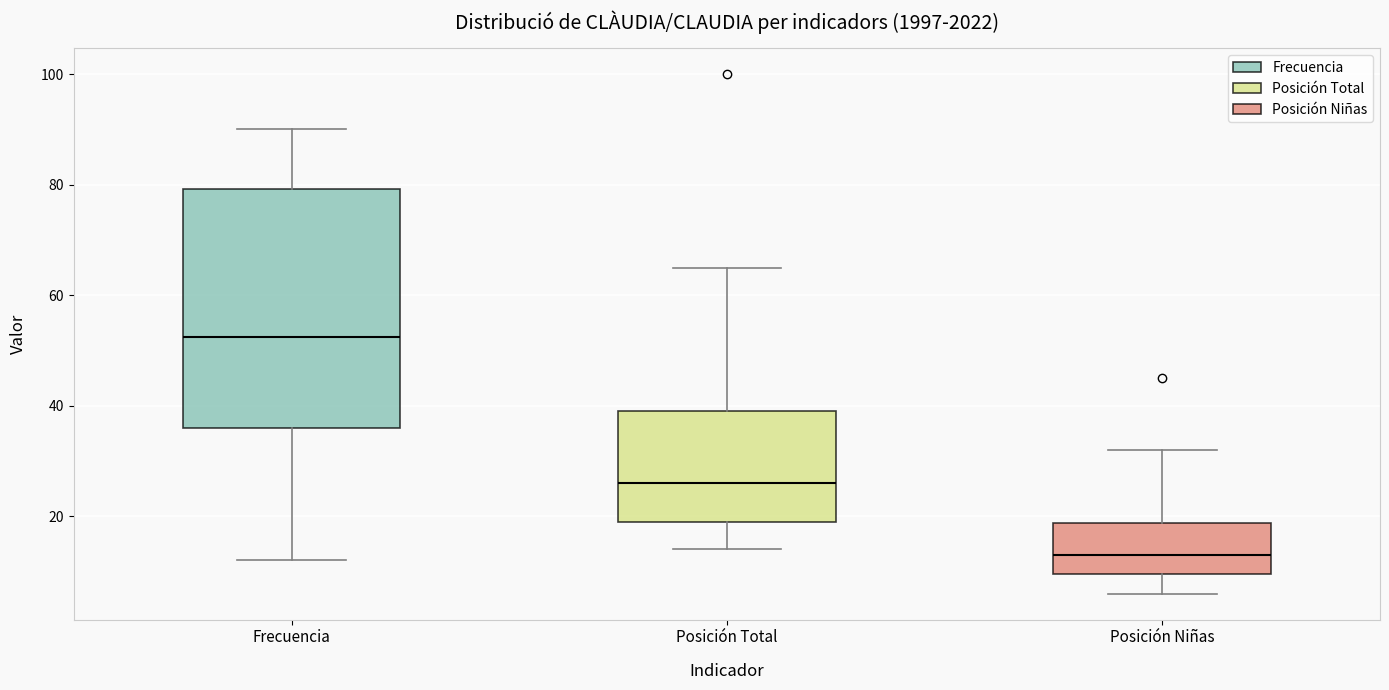

Where does the upper whisker of the box for Frecuencia end on the y-axis? The values are not printed on the chart, so give them approximately, as read against the axis.

90